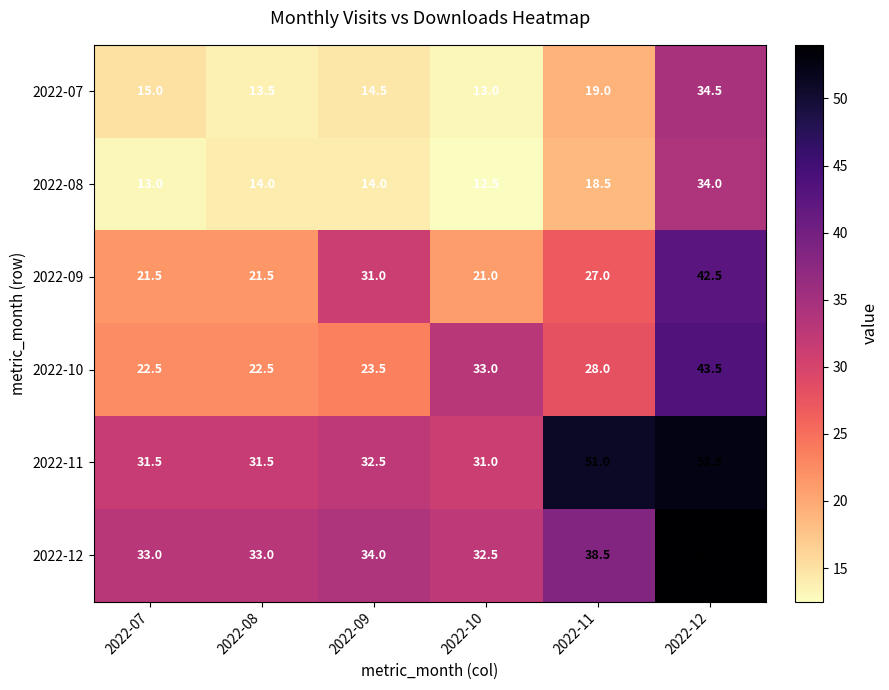

Which series changed the most between 2022-08 and 2022-11?

2022-11